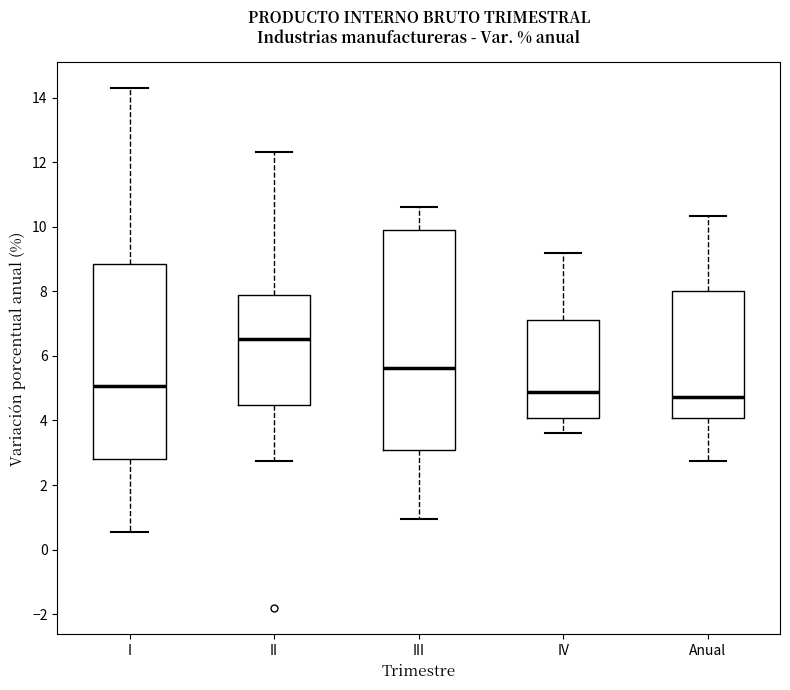

Where does the upper whisker of the box for III end on the y-axis? The values are not printed on the chart, so give them approximately, as read against the axis.

10.6